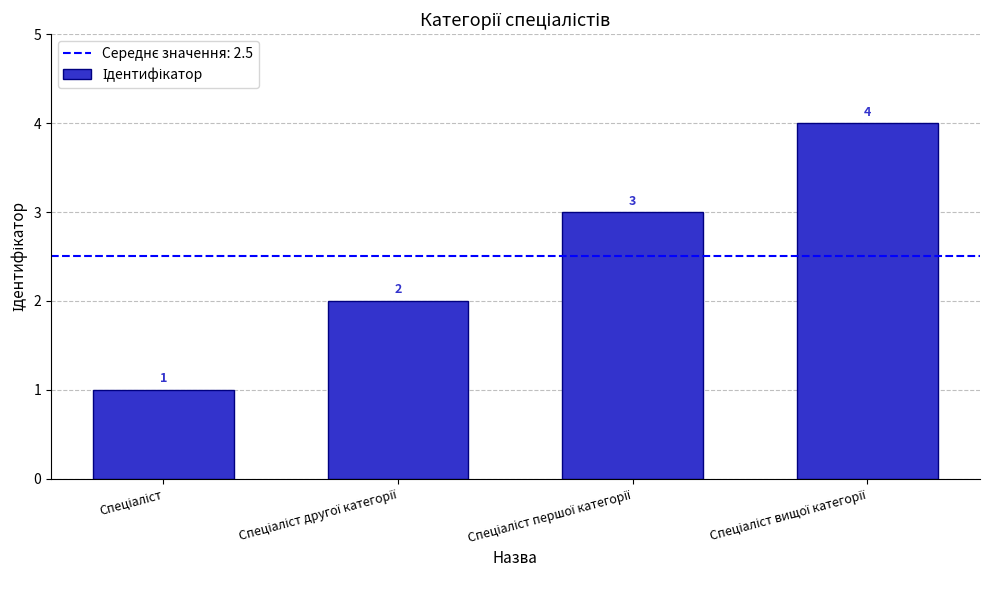

Count the values in the range 2 to 4.

3